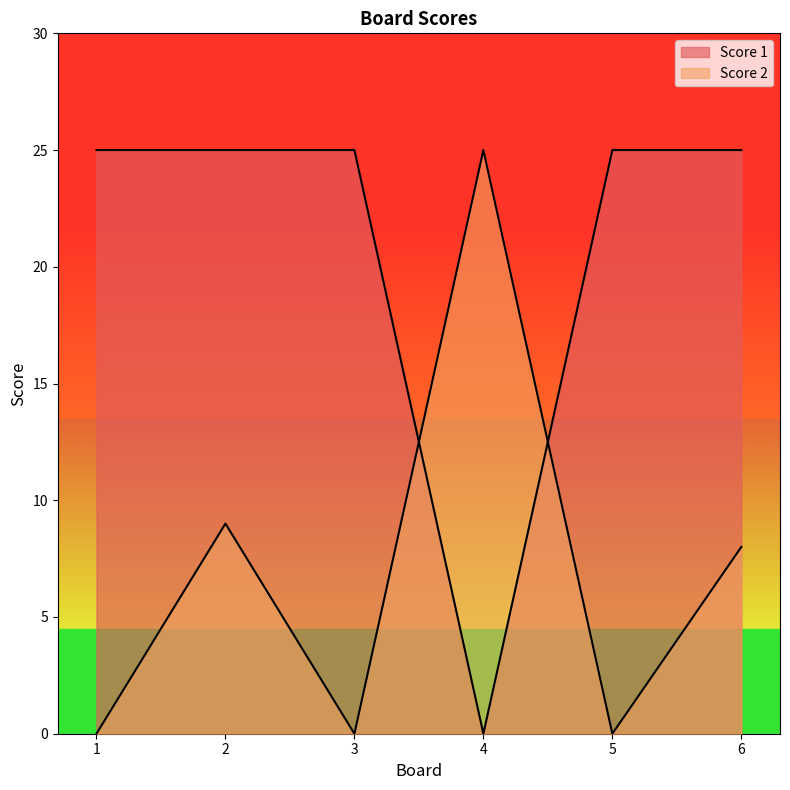

What is the highest value of the Score 1 series?

25